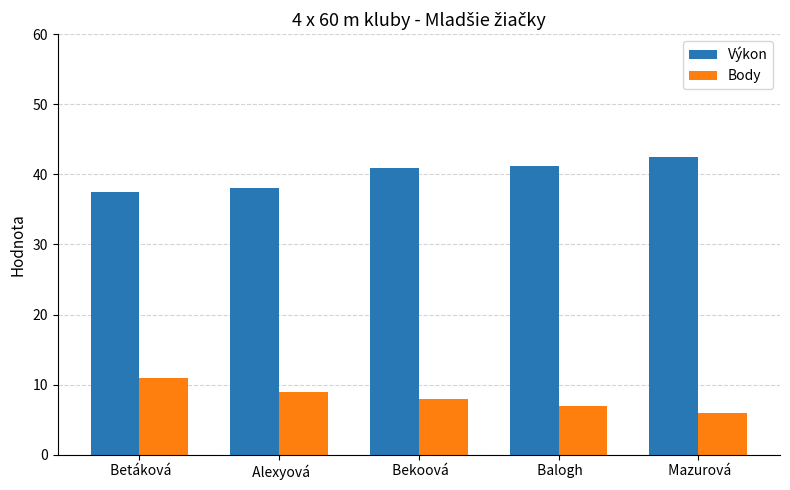

What is the smallest value displayed?

6.0